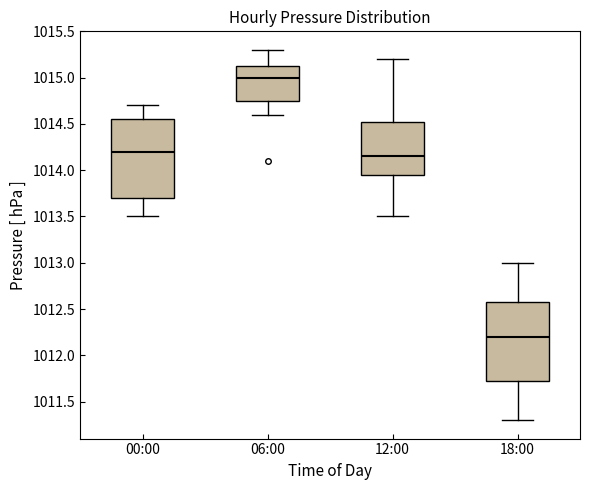

Which box has the lowest median line?

18:00